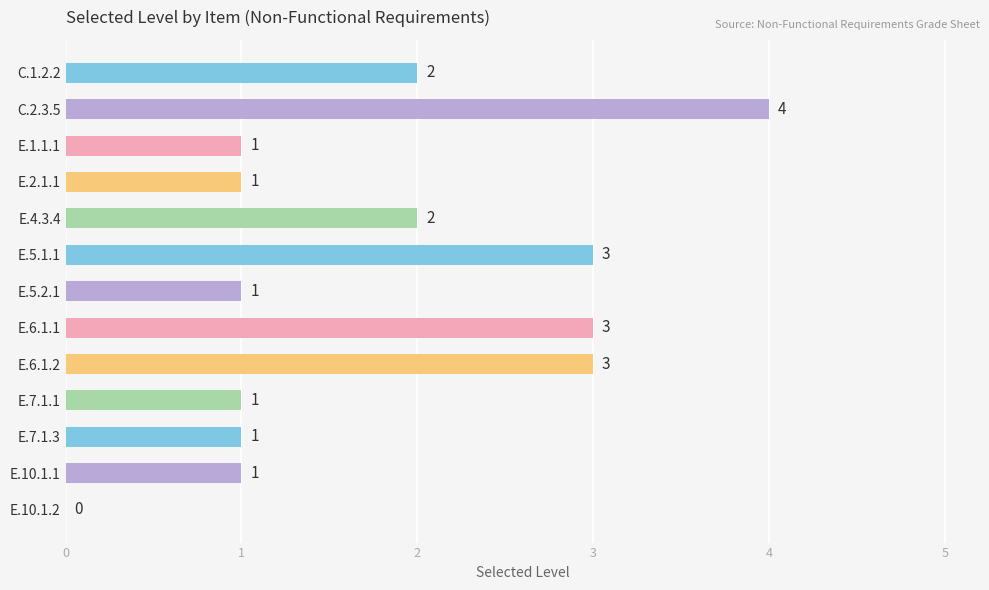

Reading top to bottom, list all the values displayed in this chart.

C.1.2.2=2	C.2.3.5=4	E.1.1.1=1	E.2.1.1=1	E.4.3.4=2	E.5.1.1=3	E.5.2.1=1	E.6.1.1=3	E.6.1.2=3	E.7.1.1=1	E.7.1.3=1	E.10.1.1=1	E.10.1.2=0